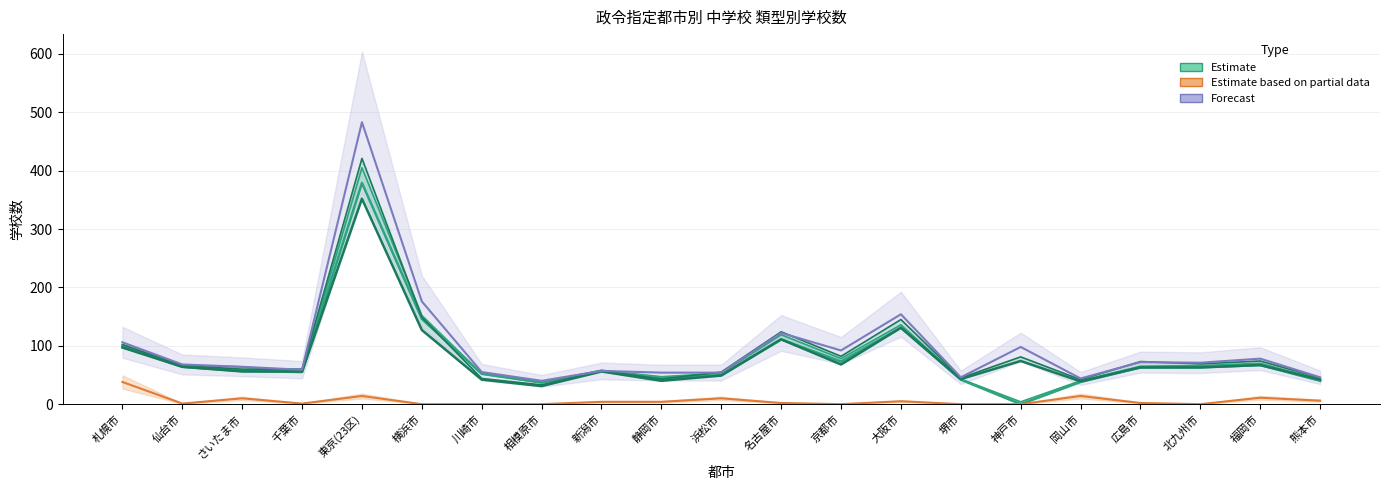

What is the label of the 2nd point from the right?

福岡市